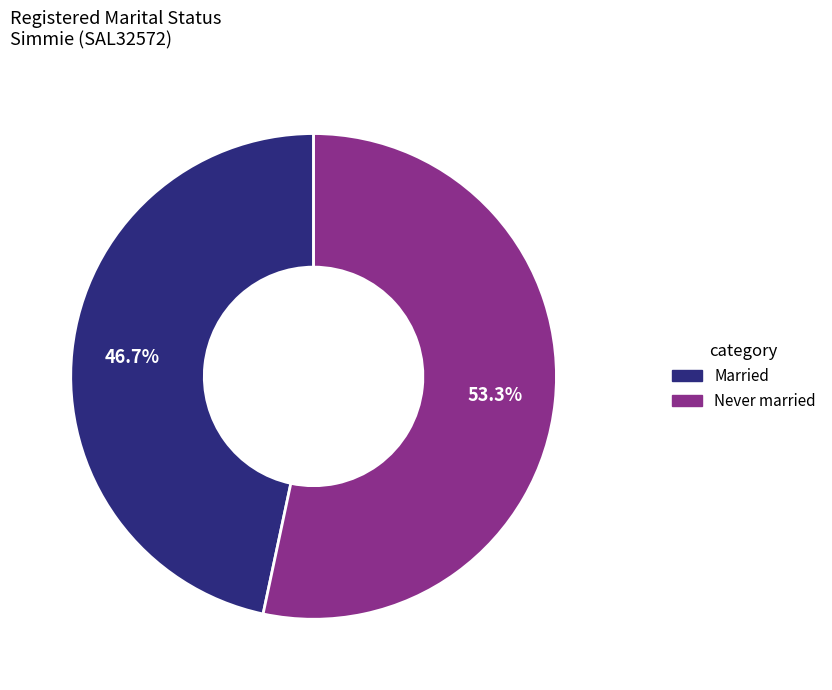

Is there a majority slice in this chart?

Yes